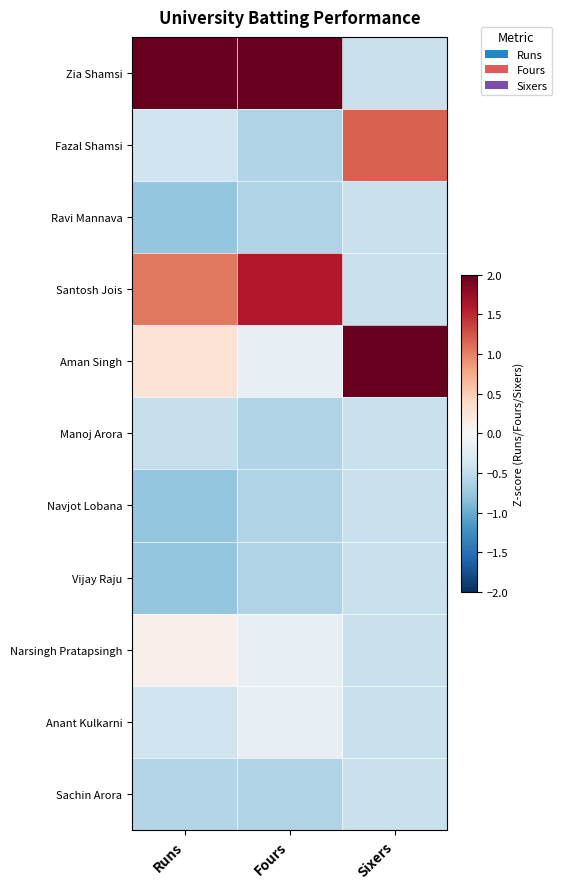

Reading left to right, list all the values displayed in this chart.

Zia Shamsi: Runs=2.7	Fours=2.5	Sixers=-0.4
Fazal Shamsi: Runs=-0.4	Fours=-0.6	Sixers=1.2
Ravi Mannava: Runs=-0.8	Fours=-0.6	Sixers=-0.4
Santosh Jois: Runs=1.0	Fours=1.6	Sixers=-0.4
Aman Singh: Runs=0.3	Fours=-0.2	Sixers=2.8
Manoj Arora: Runs=-0.5	Fours=-0.6	Sixers=-0.4
Navjot Lobana: Runs=-0.8	Fours=-0.6	Sixers=-0.4
Vijay Raju: Runs=-0.8	Fours=-0.6	Sixers=-0.4
Narsingh Pratapsingh: Runs=0.1	Fours=-0.2	Sixers=-0.4
Anant Kulkarni: Runs=-0.4	Fours=-0.2	Sixers=-0.4
Sachin Arora: Runs=-0.6	Fours=-0.6	Sixers=-0.4